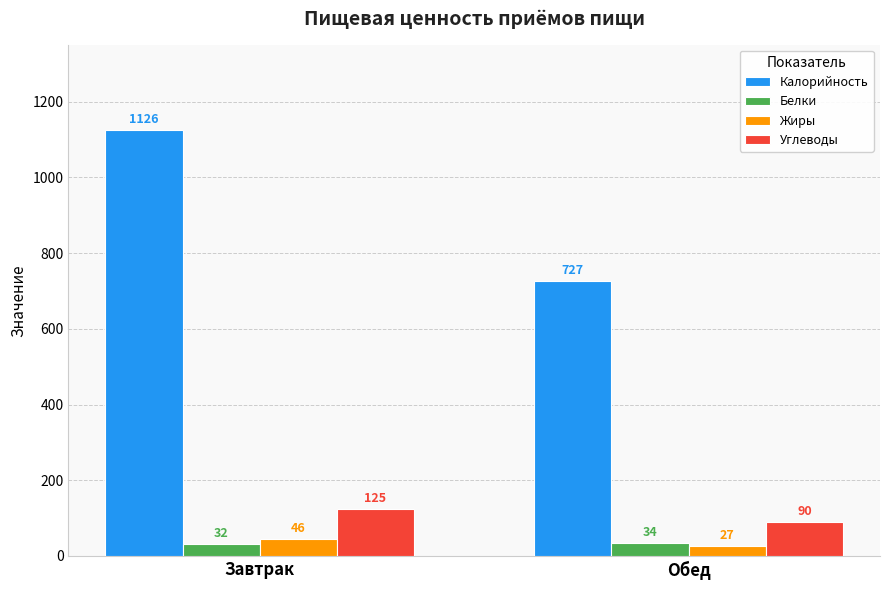

How many groups of bars are there?

2